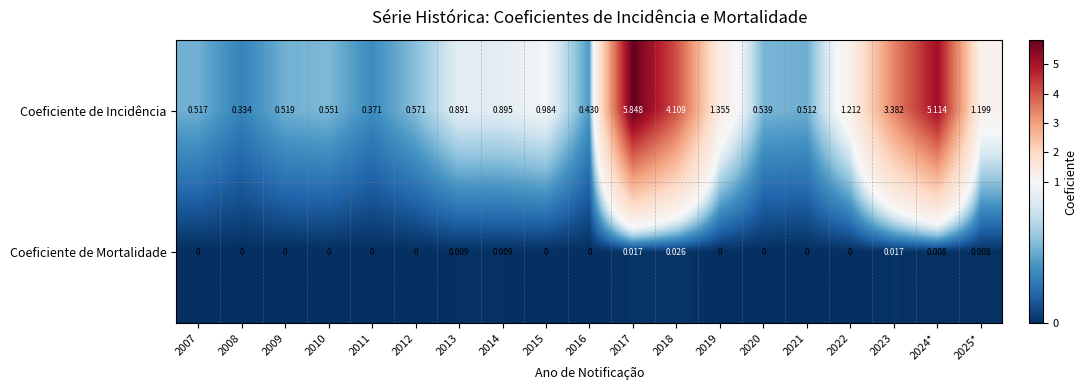

Which series has the largest total across all categories?

Coeficiente de Incidência